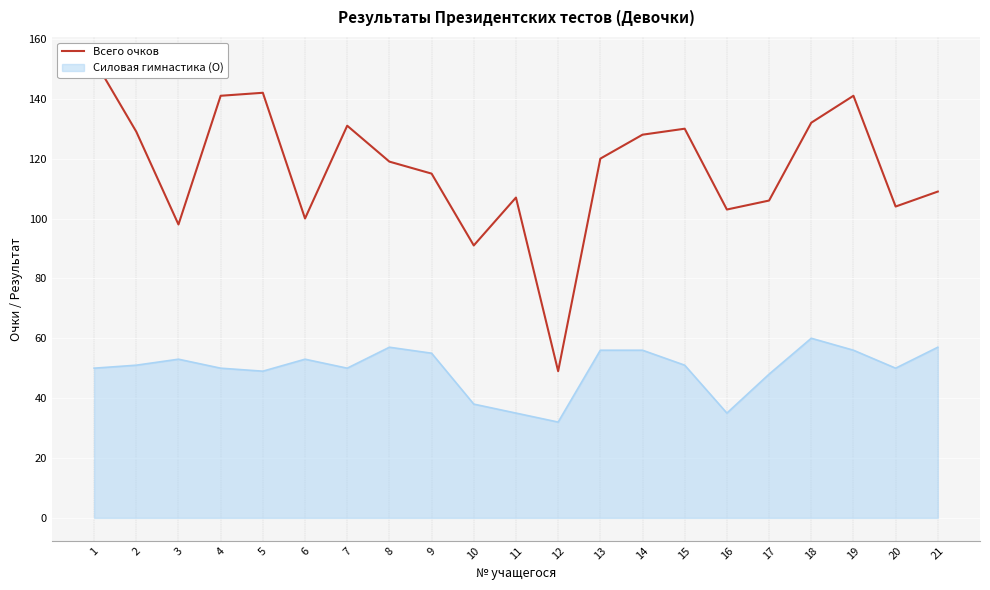

Between 14 and 20, which is larger?

14